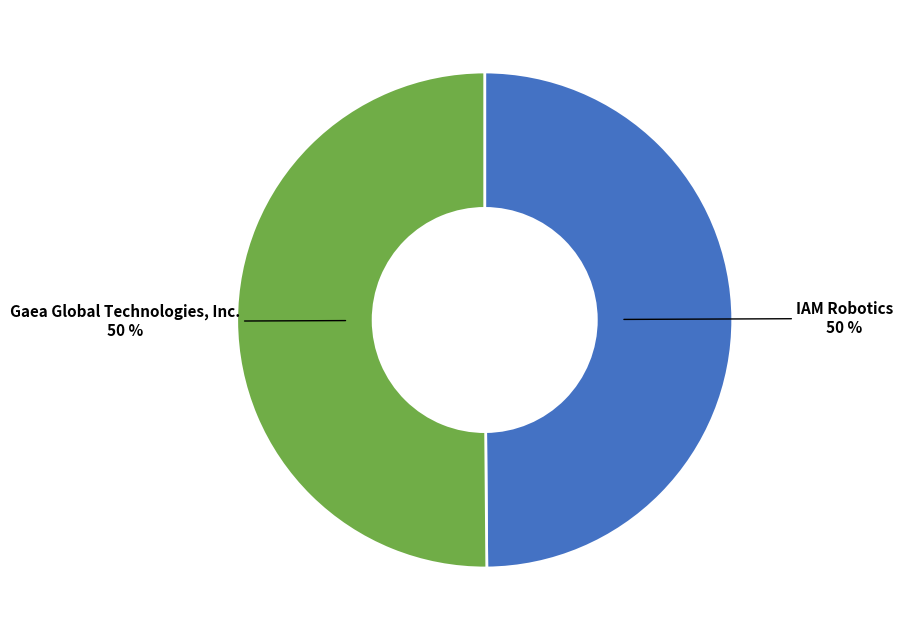

What percentage is the Gaea Global Technologies, Inc. slice, to the nearest percent?

50%